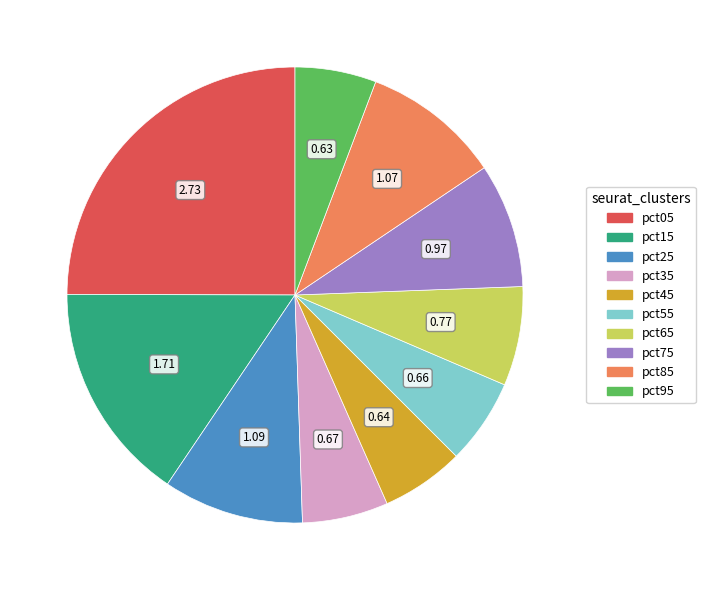

Is it true that pct35 is 6% of the pie?

True